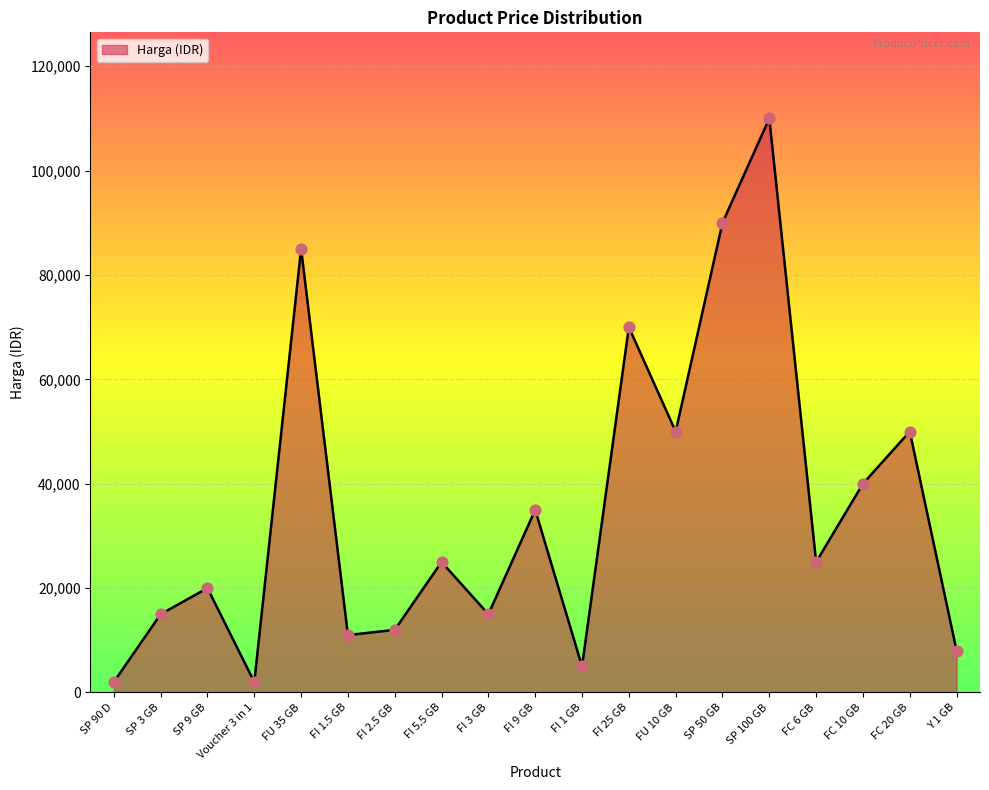

What is the ratio of the value at FI 1 GB to the value at Y 1 GB?

0.6